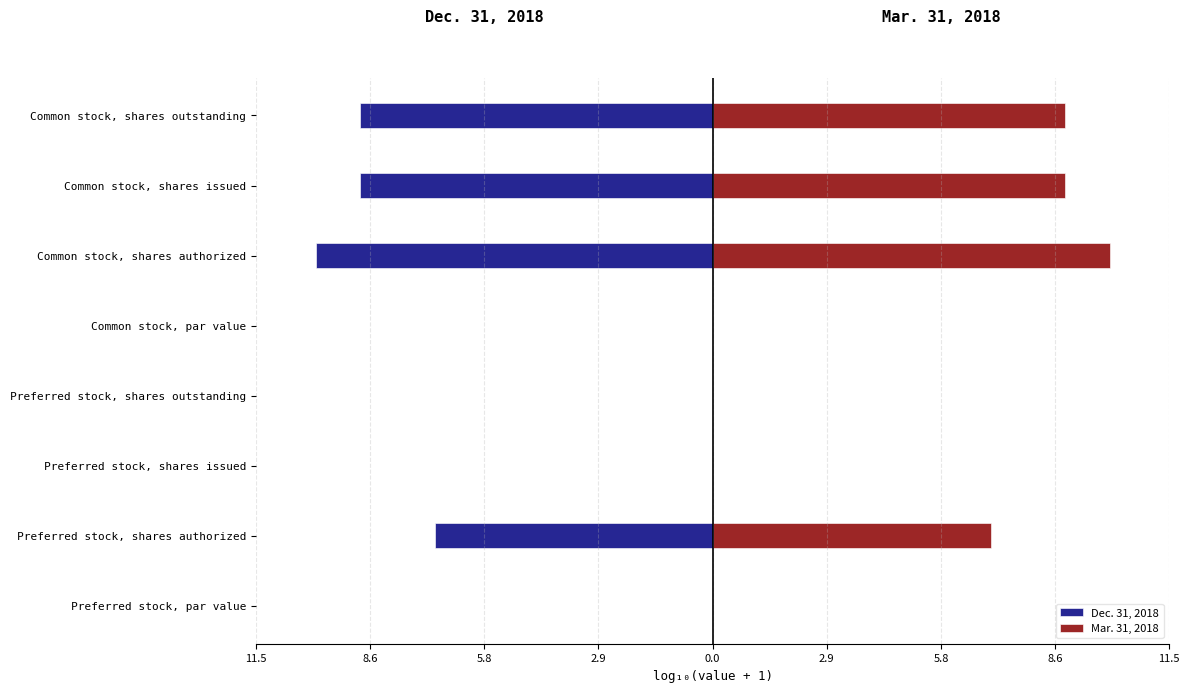

What is the sum of the Mar. 31, 2018 values at Preferred stock, shares outstanding and Common stock, shares authorized?

10.0